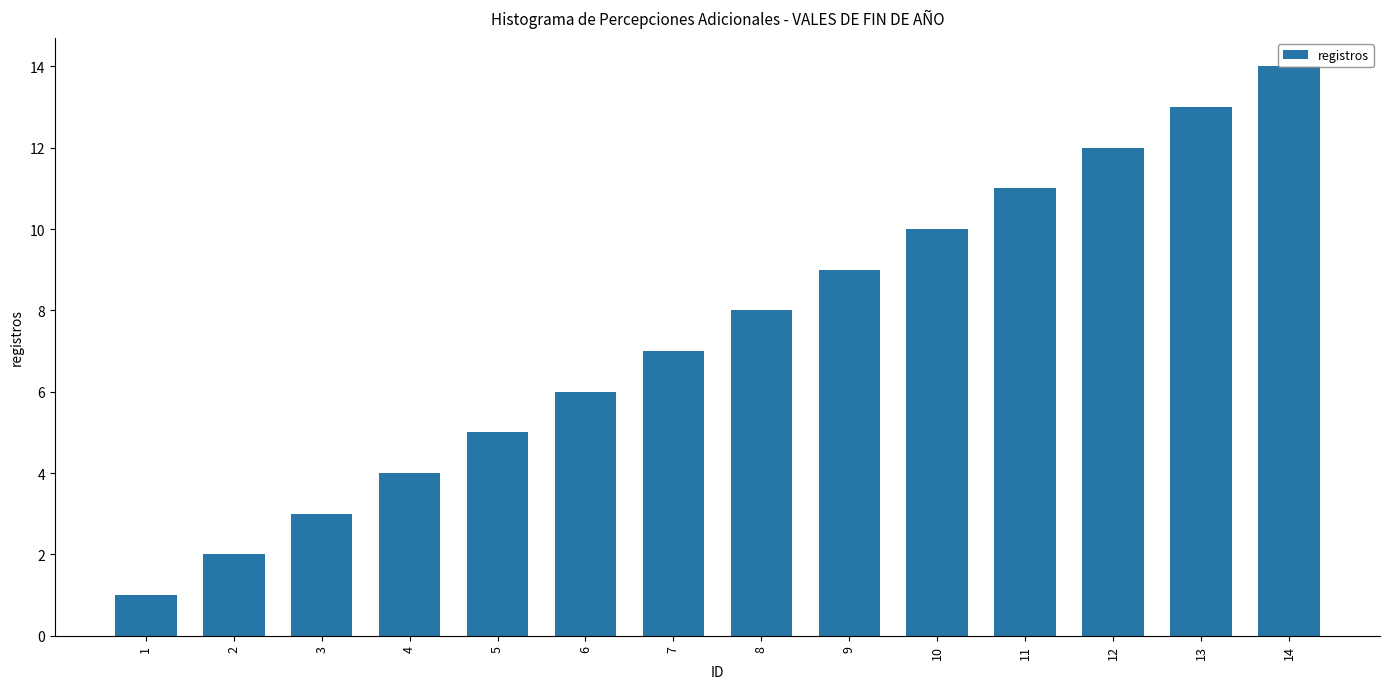

What is the value of the 1st bar from the left?

1